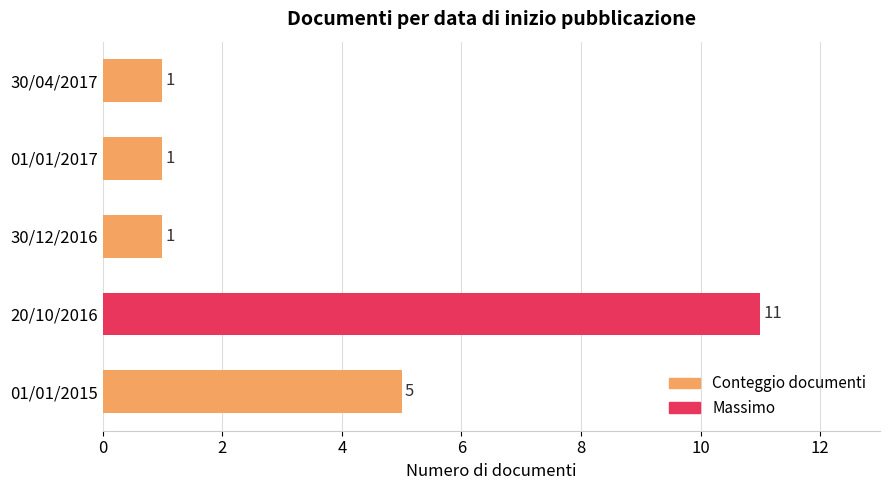

Which has a higher value, 20/10/2016 or 01/01/2015?

20/10/2016